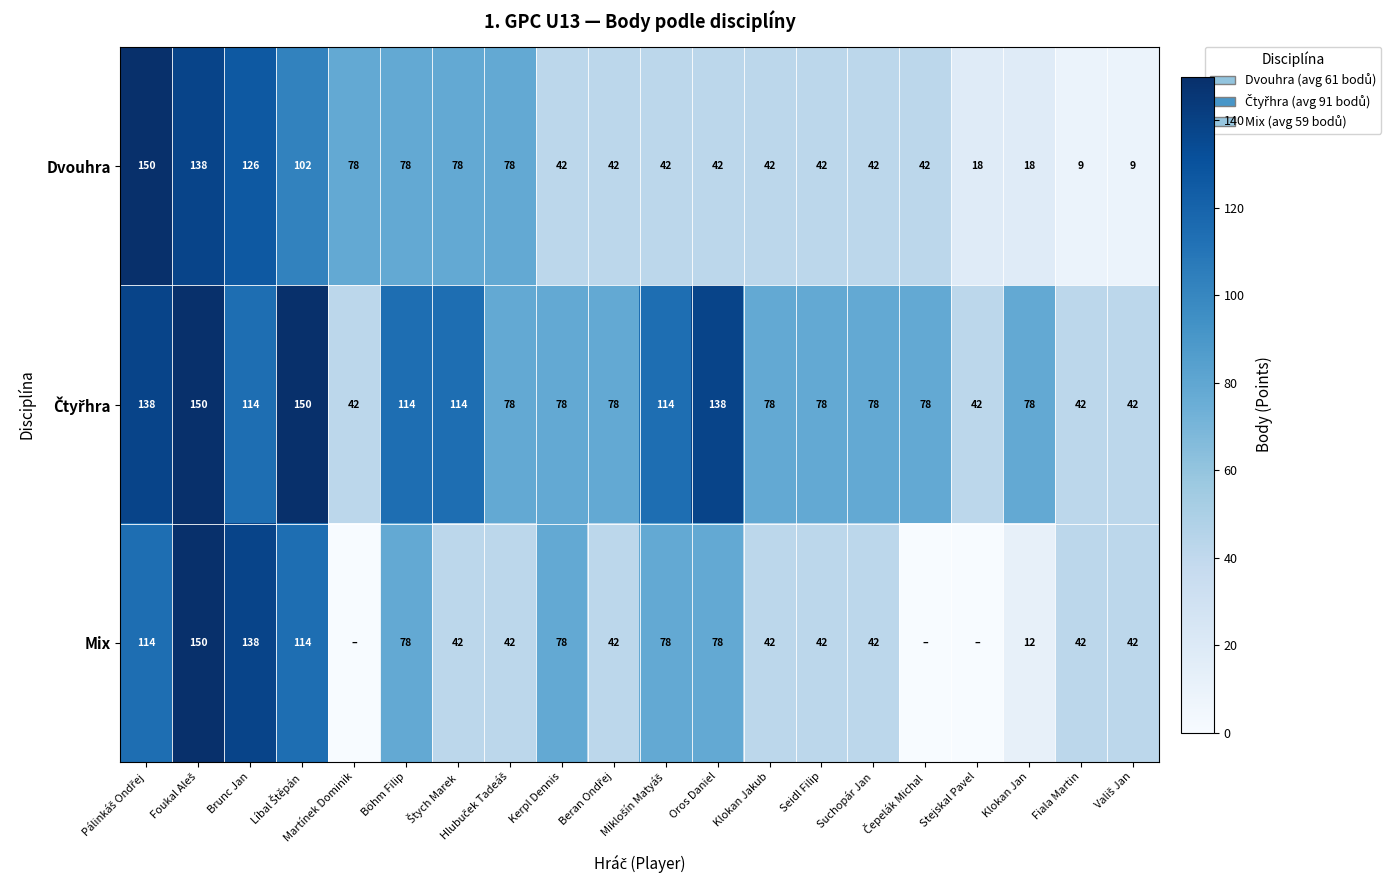

How many data points in Dvouhra are less than 42?

4